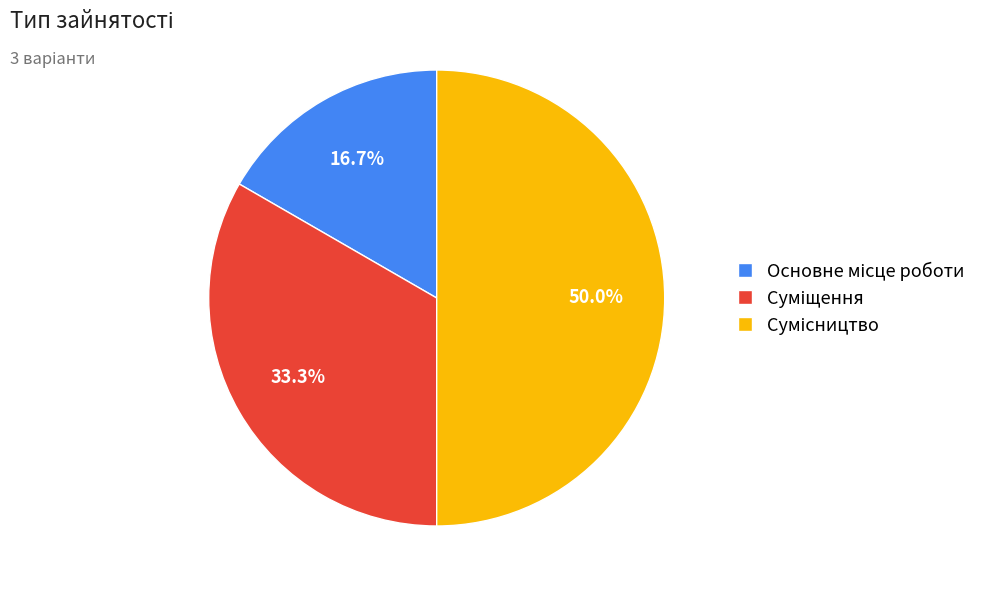

How many slices are in this pie chart?

3